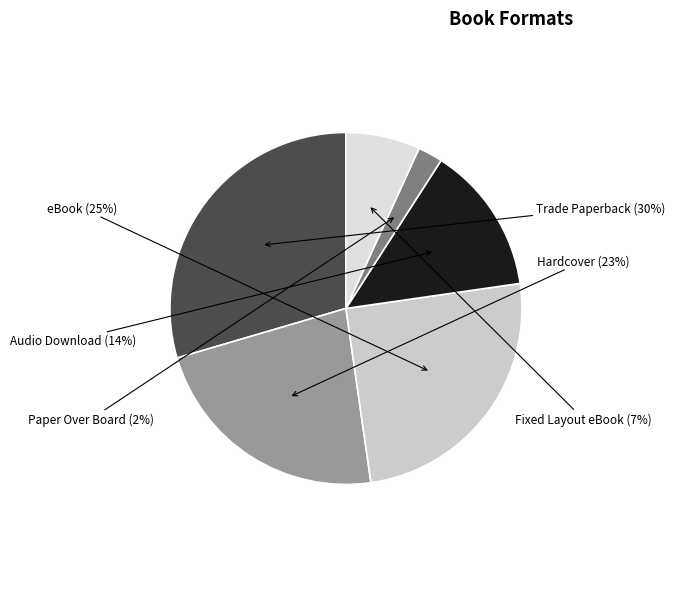

How many slices are in this pie chart?

6